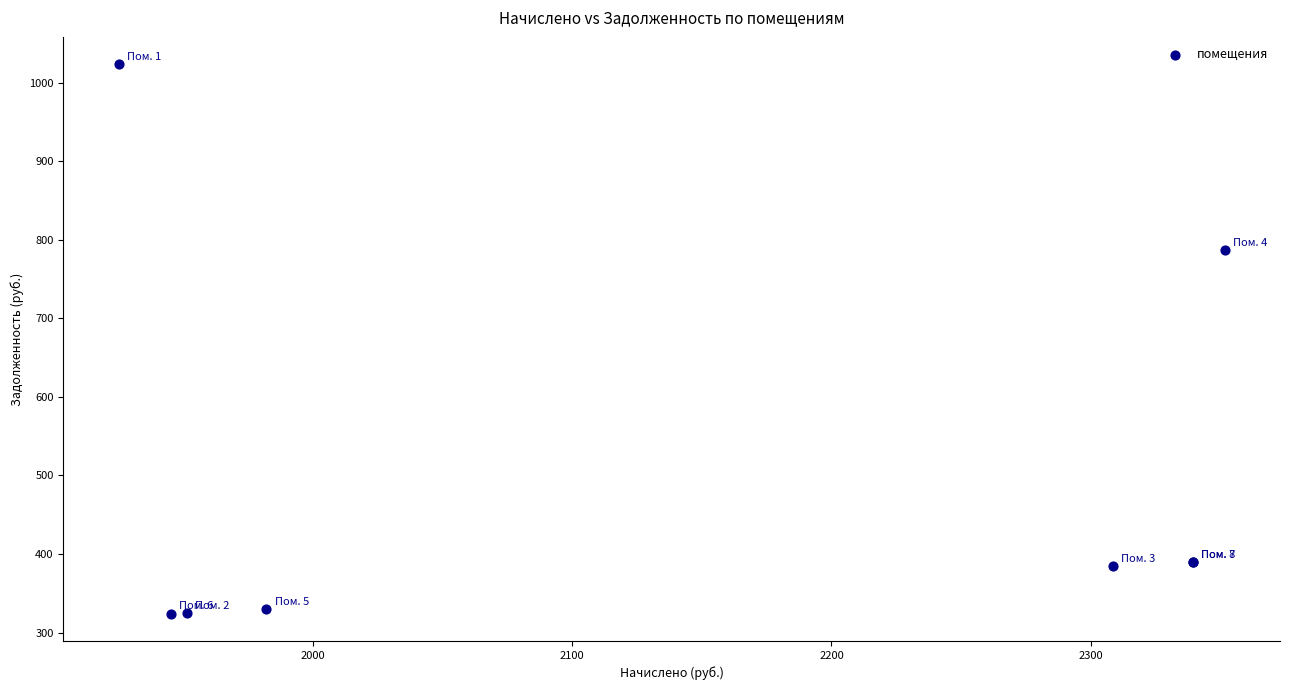

What Y value in the scatter plot is closest to 673?

786.8